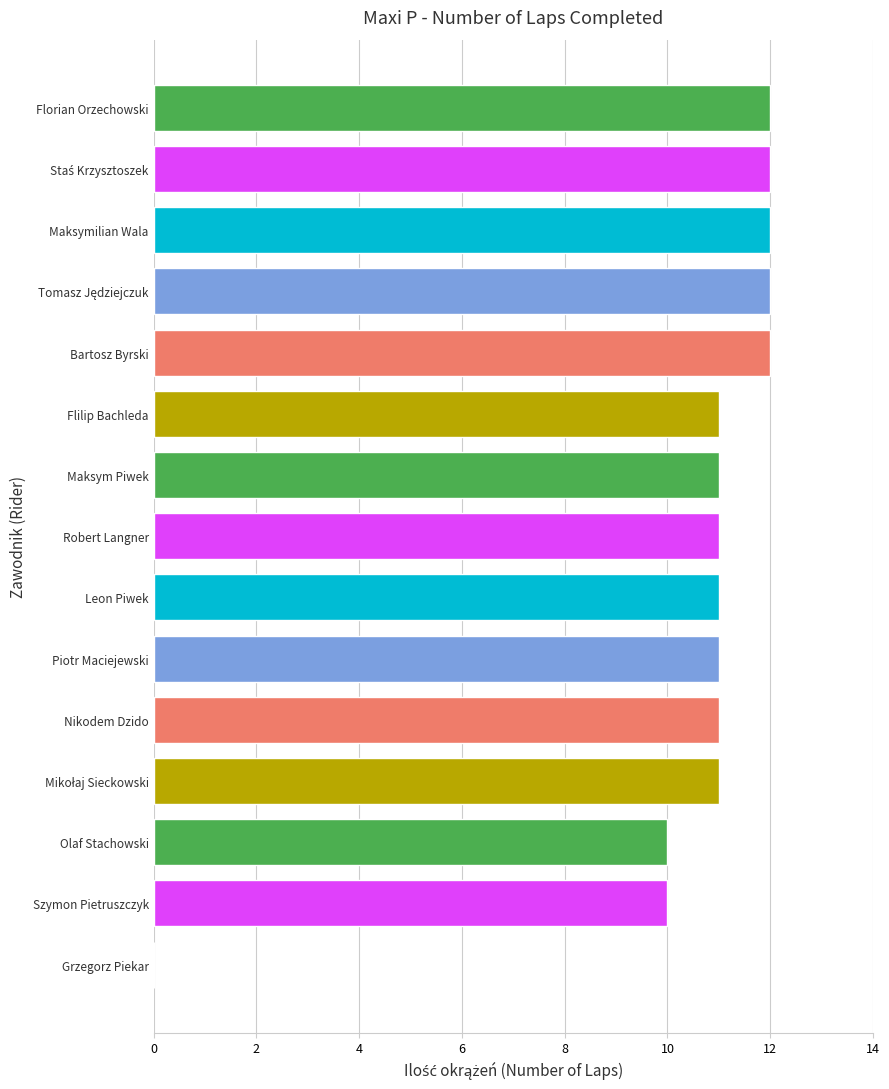

What is the ratio of the value at Florian Orzechowski to the value at Flilip Bachleda?

1.1